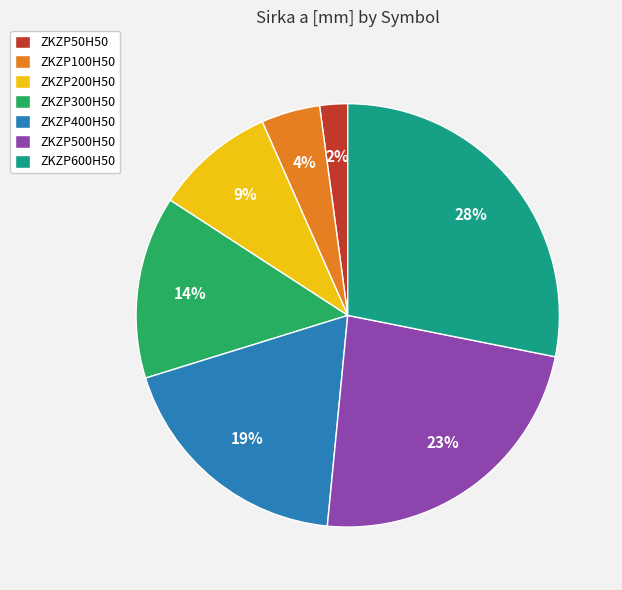

Rank the categories by value from highest to lowest.

ZKZP600H50, ZKZP500H50, ZKZP400H50, ZKZP300H50, ZKZP200H50, ZKZP100H50, ZKZP50H50